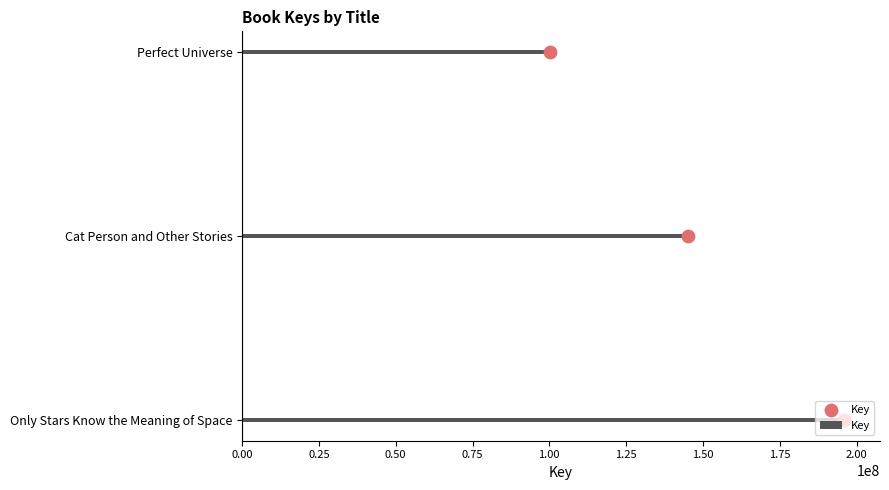

Approximately how many times larger is the value at 0.50 compared to 0.25?

2.0